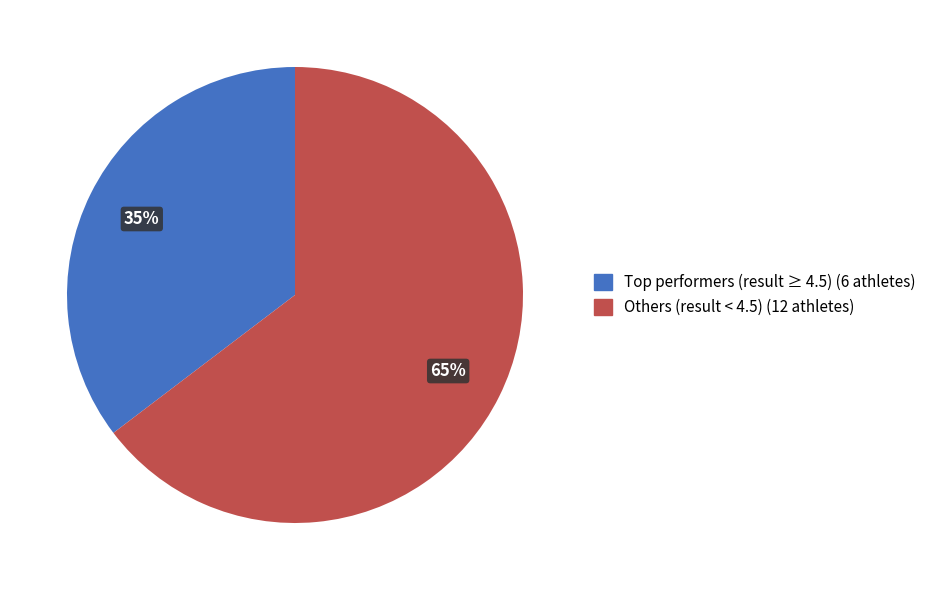

Count the number of slices in the pie.

2